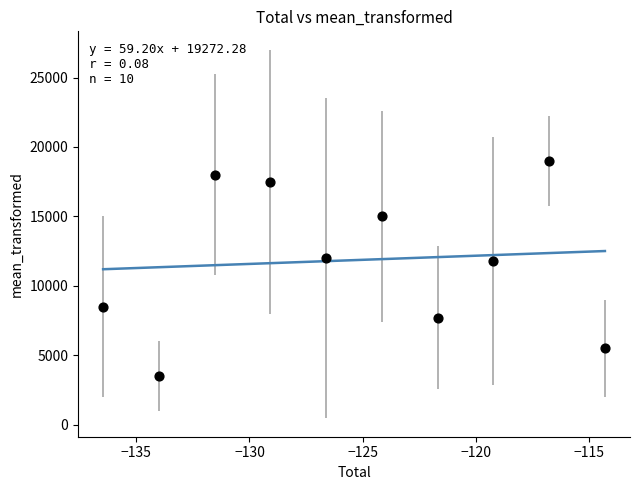

What is the average Y value?

11849.2